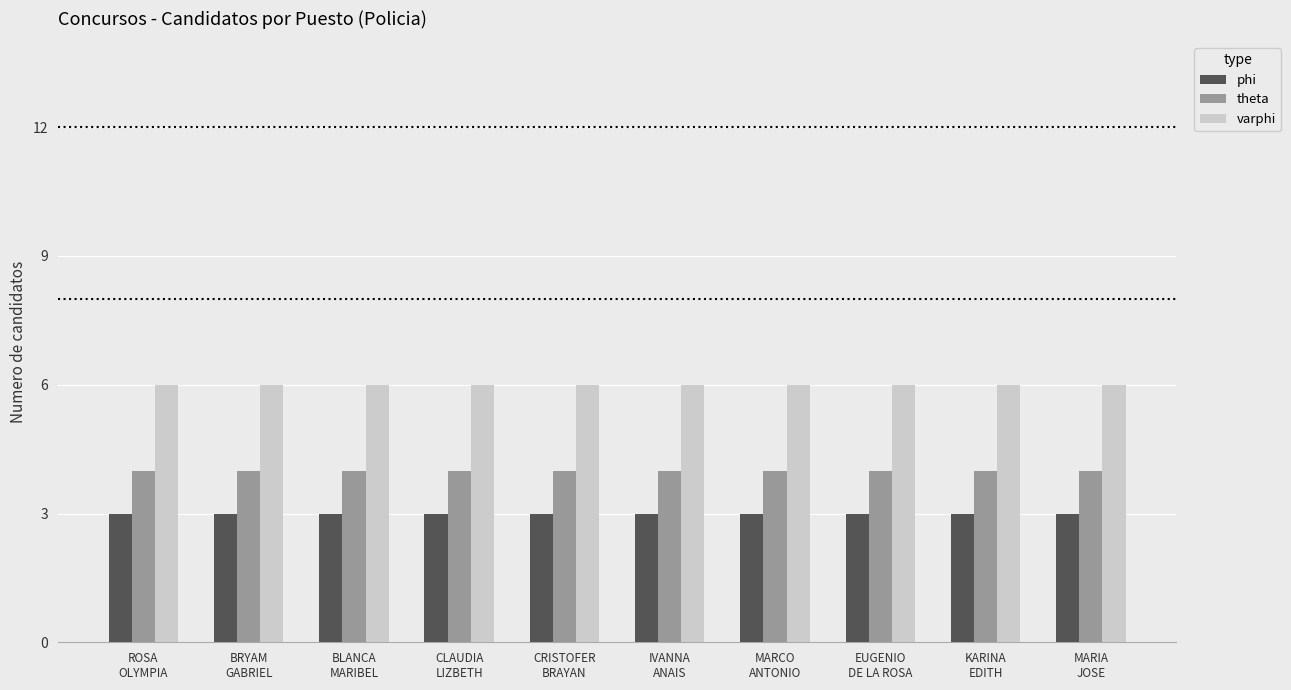

What is the value of the varphi bar at the 4th from the left?

6